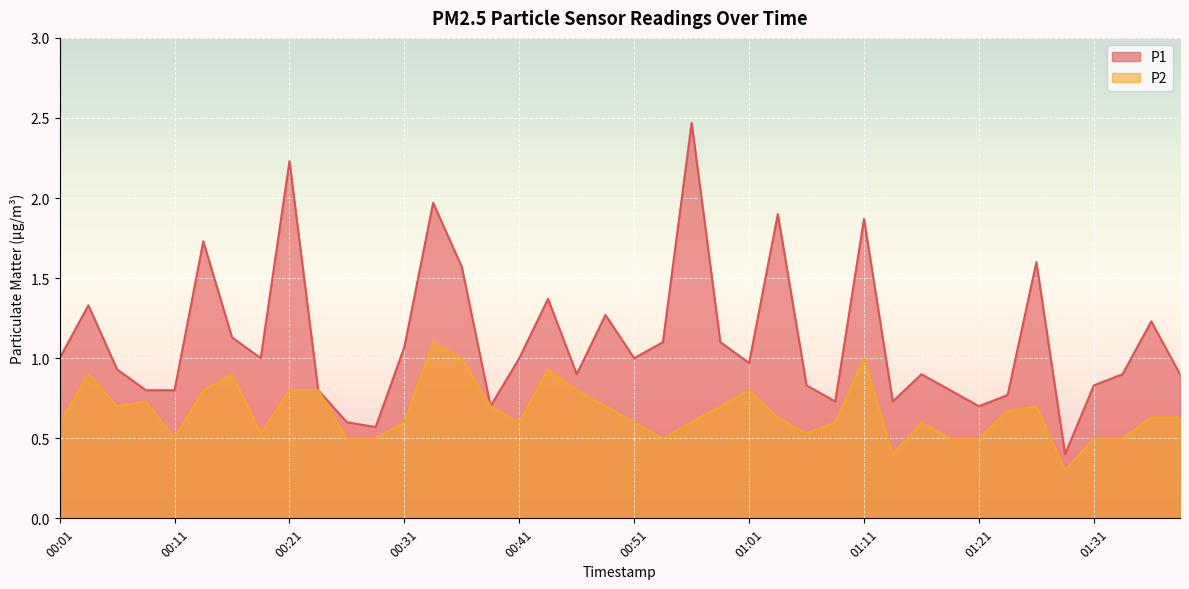

How many lines are shown in the chart?

2